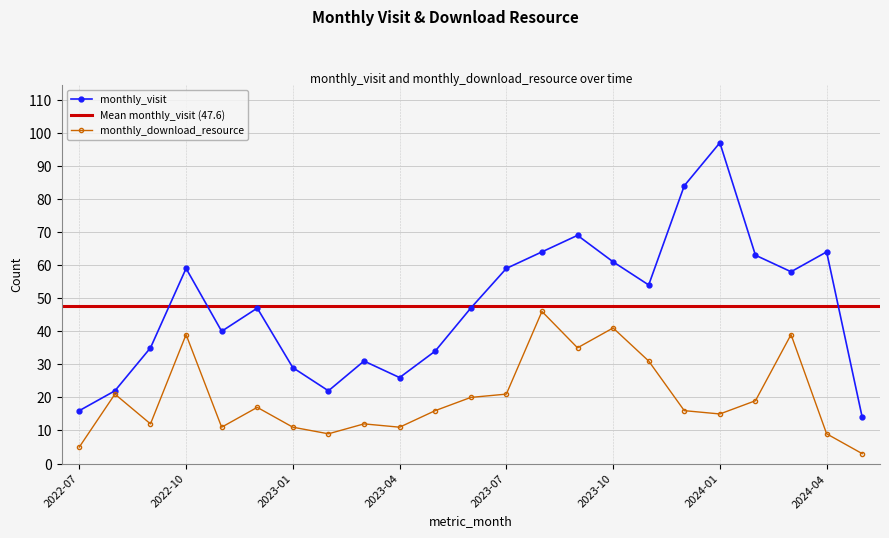

How many series are shown in this chart?

2